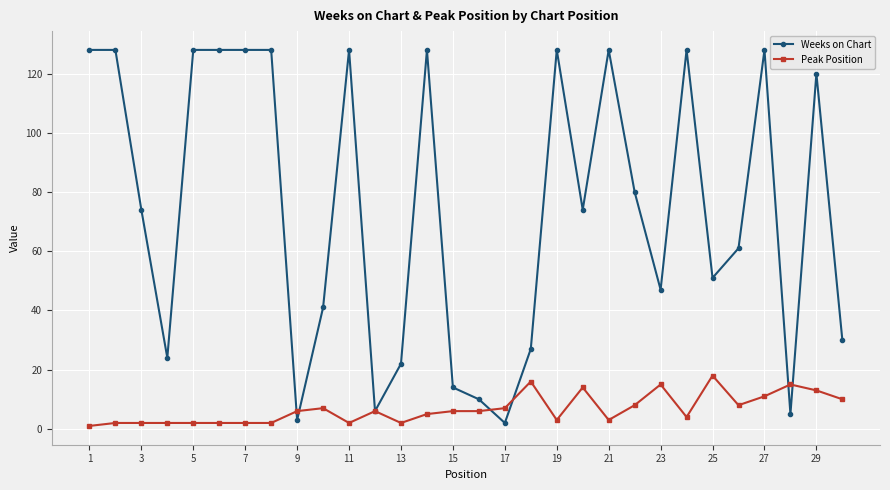

True or false: Weeks on Chart and Peak Position cross at least once.

True